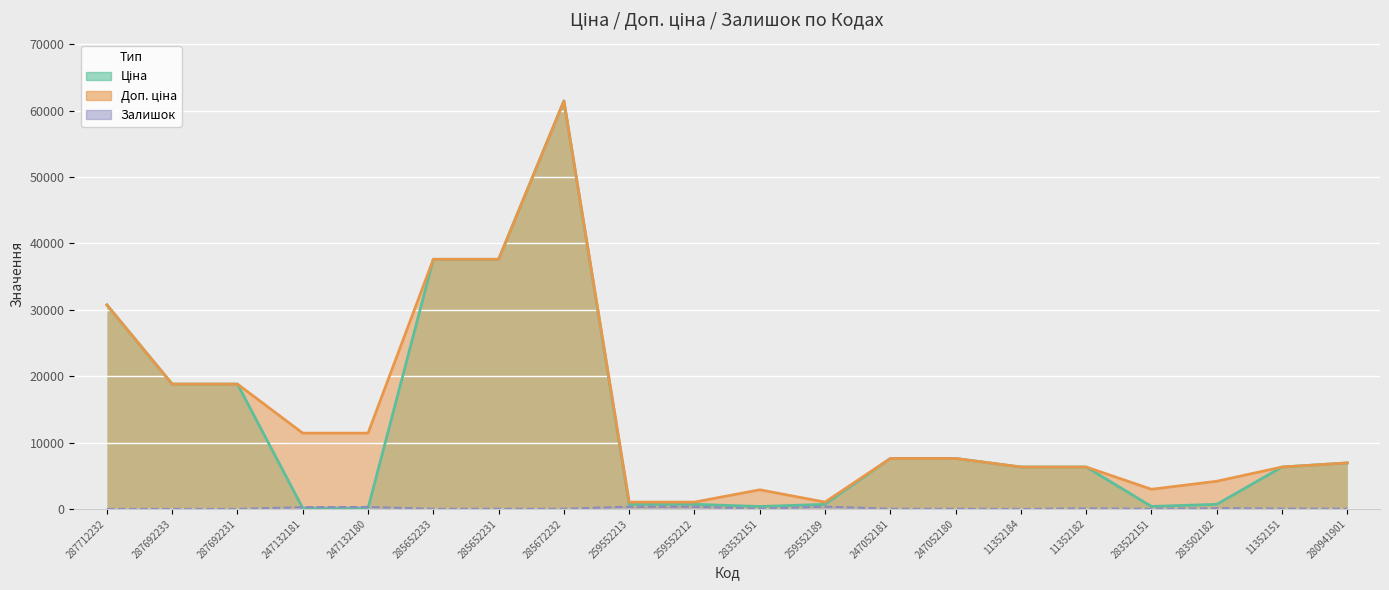

Is it true that Залишок equals 128.3 at 247132180?

False